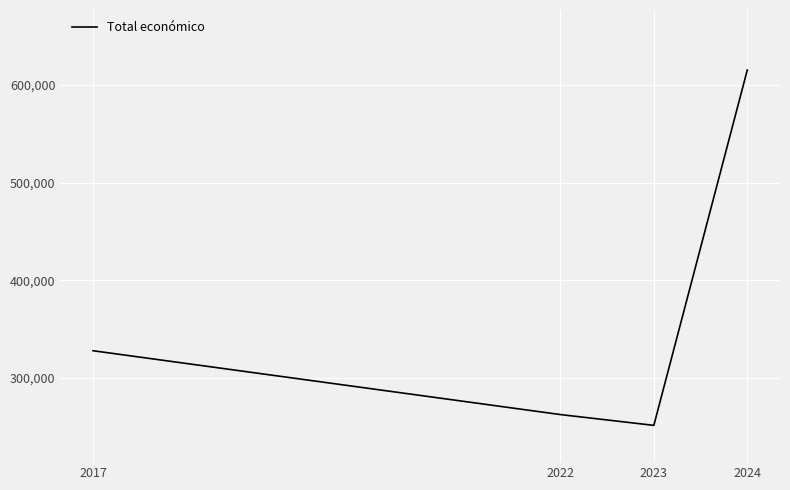

True or false: the data has more than 0 interior local peaks.

False